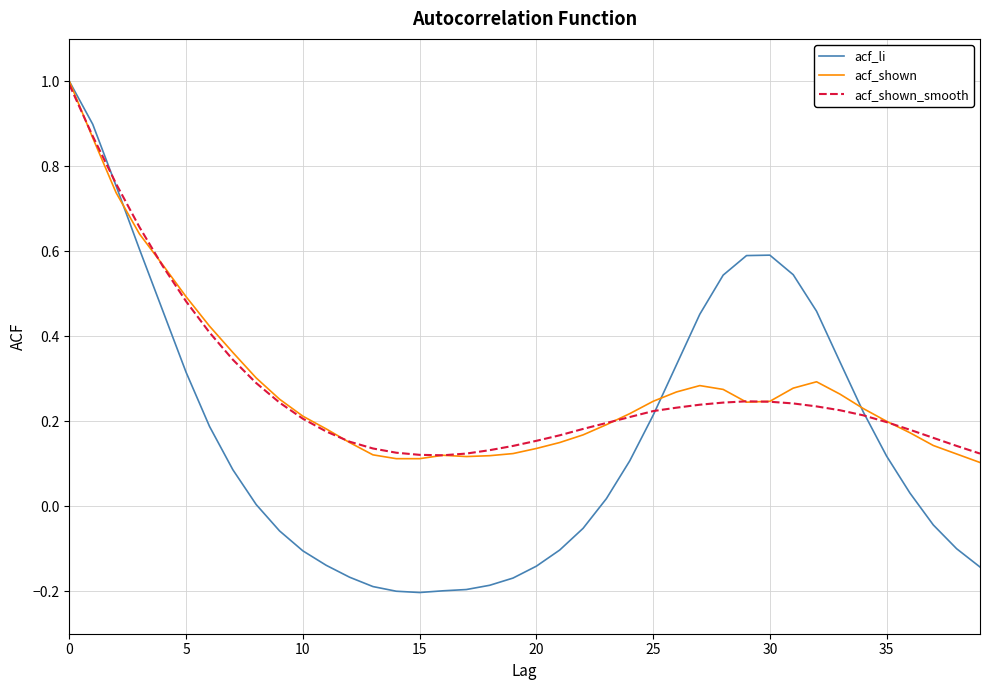

What is the greatest value displayed?

1.0